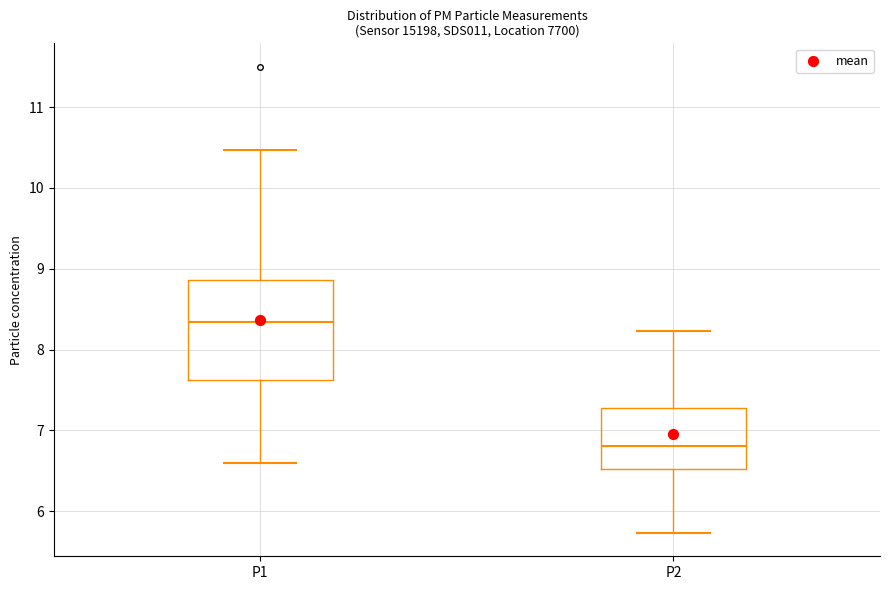

Reading left to right, transcribe this box plot: for each box, give where its median line is, the range the box spans, and where its two whiskers end, as read against the y-axis. The values are not printed on the chart, so give them approximately, as read against the axis.

P1: median 8.3, box 7.6 to 8.9, whiskers 6.6 to 10.5
P2: median 6.8, box 6.5 to 7.3, whiskers 5.7 to 8.2